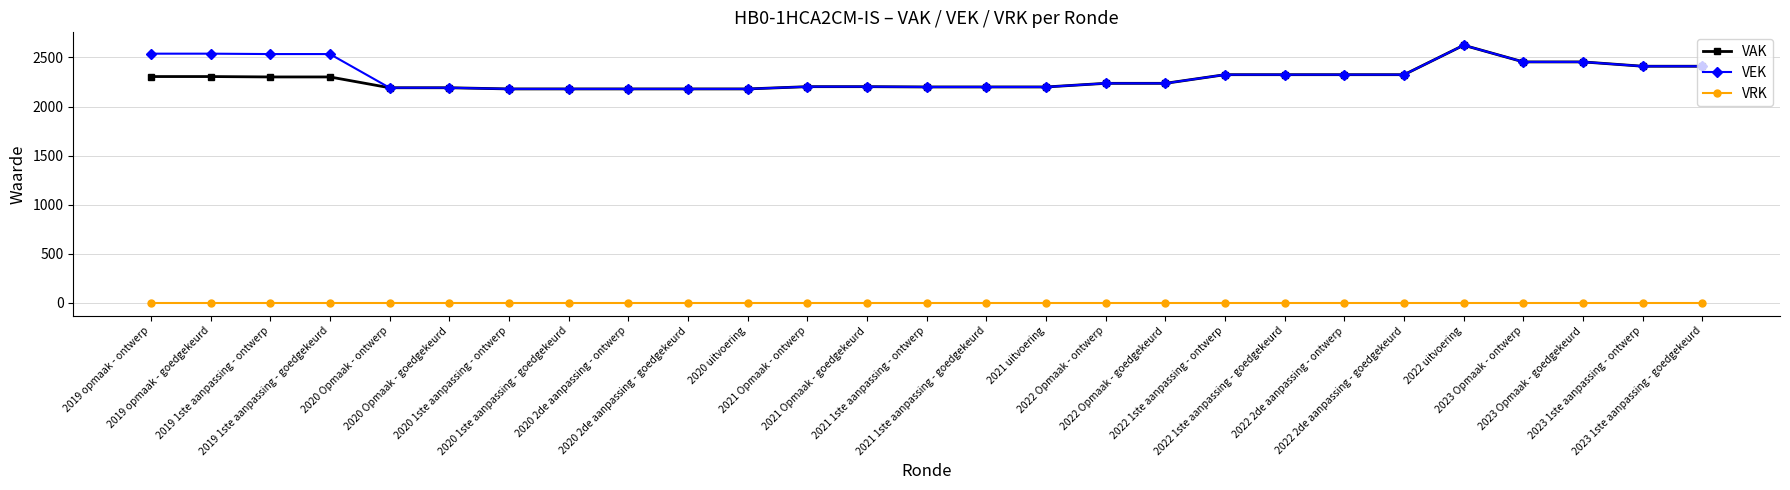

How many data points in VEK are less than 2236?

12